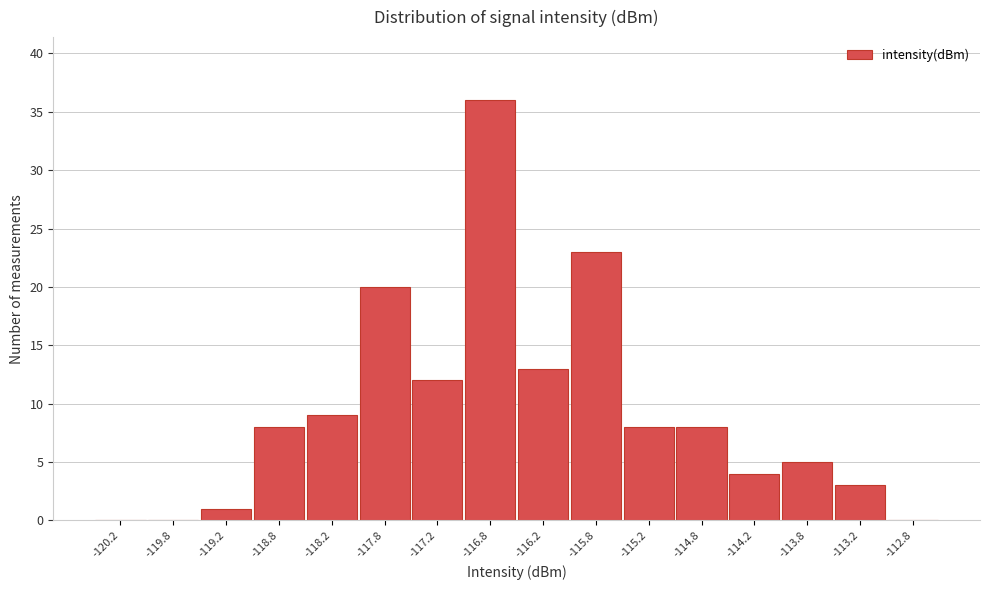

Reading left to right, transcribe this chart: for each bar, give the range it covers on the x-axis and its height. The values are not printed on the chart, so give them approximately, as read against the axis.

-120.5 to -120.0: 0
-120.0 to -119.5: 0
-119.5 to -119.0: 1
-119.0 to -118.5: 8
-118.5 to -118.0: 9
-118.0 to -117.5: 20
-117.5 to -117.0: 12
-117.0 to -116.5: 36
-116.5 to -116.0: 13
-116.0 to -115.5: 23
-115.5 to -115.0: 8
-115.0 to -114.5: 8
-114.5 to -114.0: 4
-114.0 to -113.5: 5
-113.5 to -113.0: 3
-113.0 to -112.5: 0